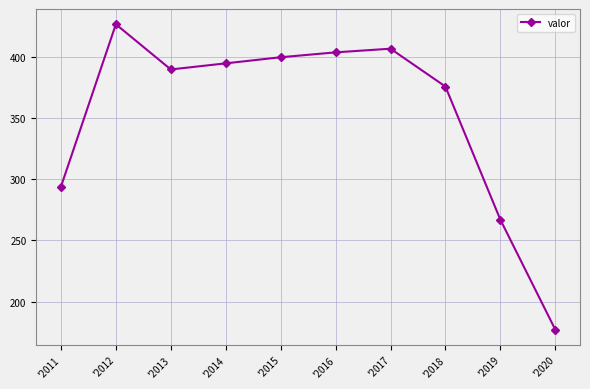

At which category does the chart reach its peak across all series?

'2012